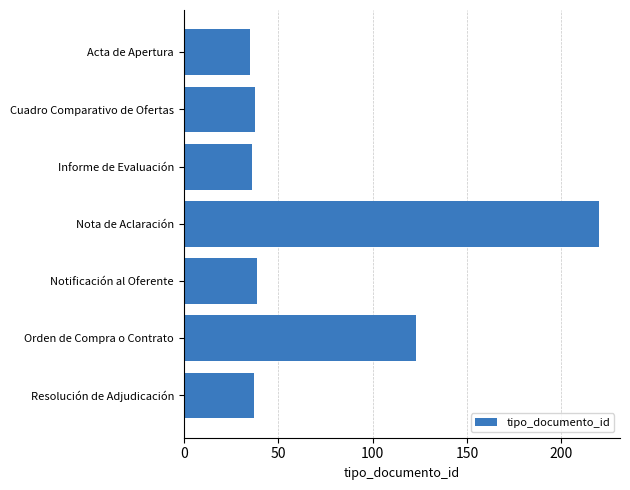

The chart shows a value of 20 at Acta de Apertura. True or false?

False